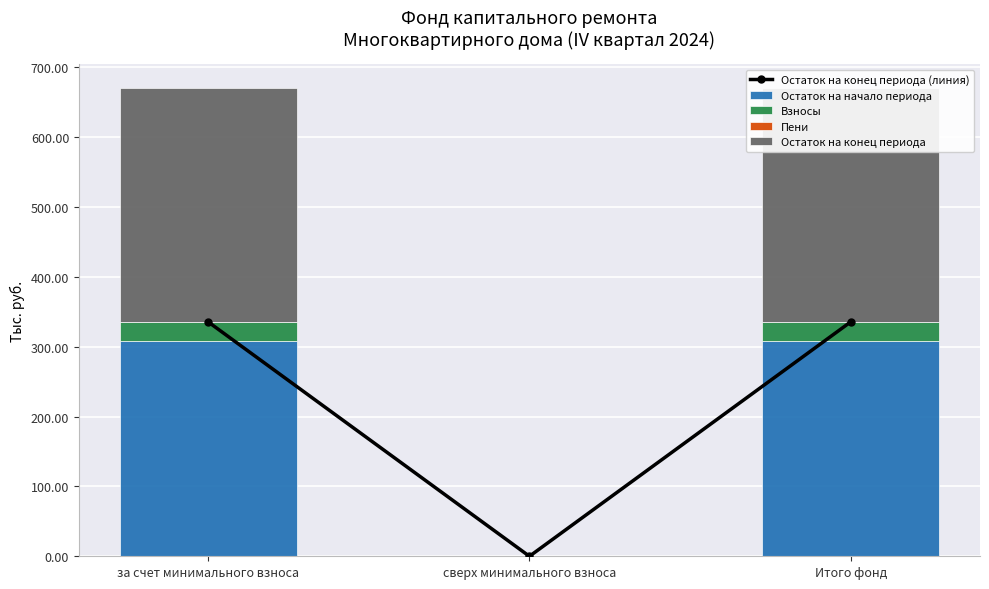

List the series in order of their peak value, highest first.

Остаток на конец периода (линия), Остаток на конец периода, Остаток на начало периода, Взносы, Пени